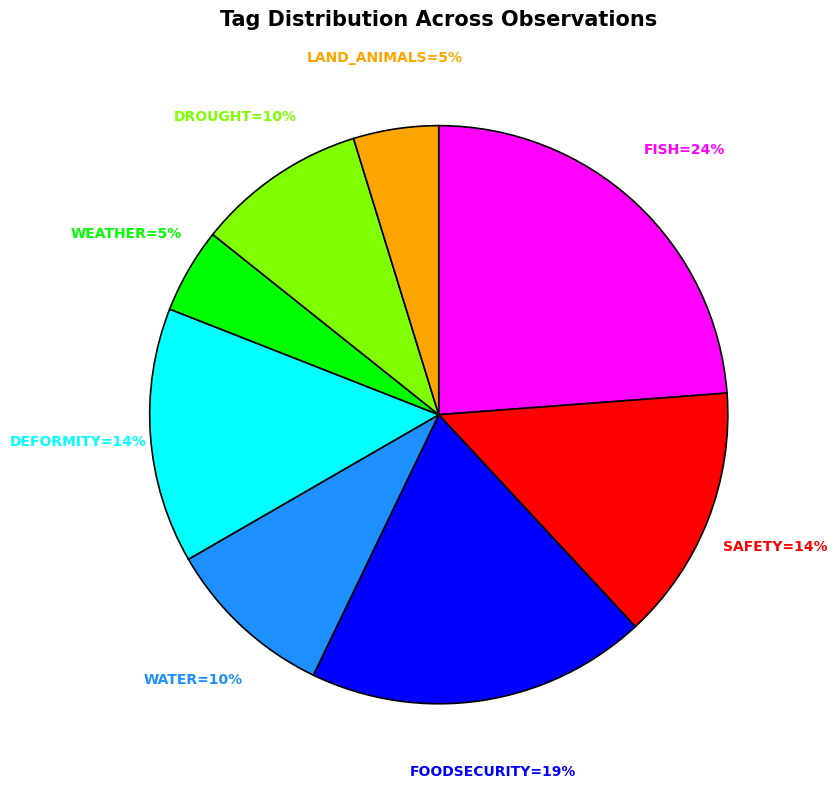

Count the number of slices in the pie.

8